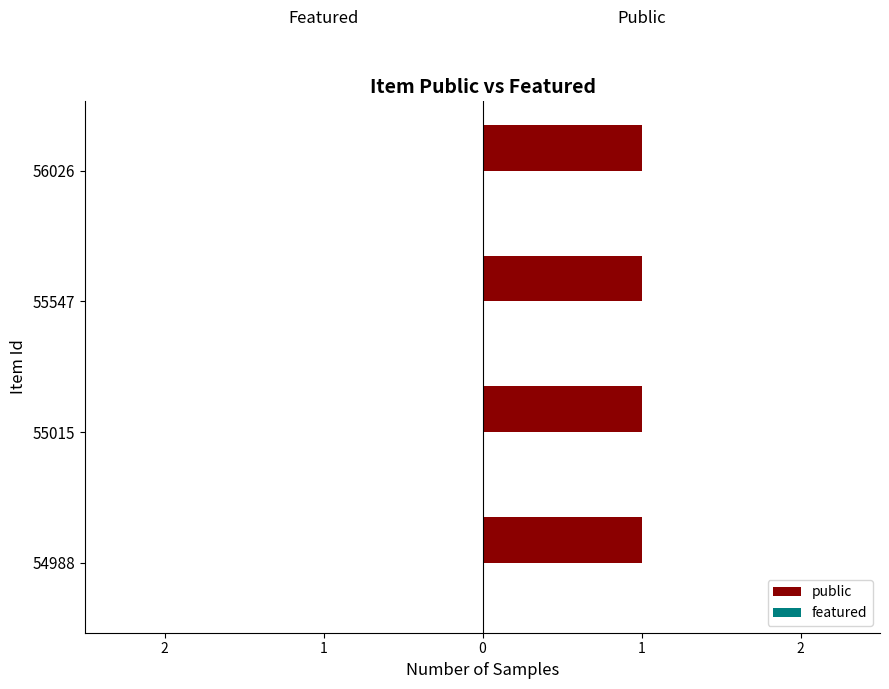

At which label is featured closest to 0?

54988